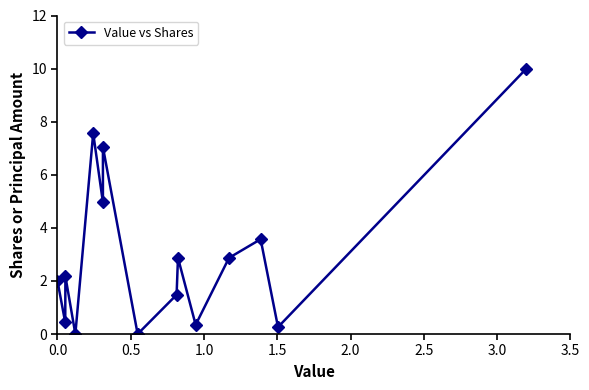

True or false: the data shows 5.1 at 9.

False